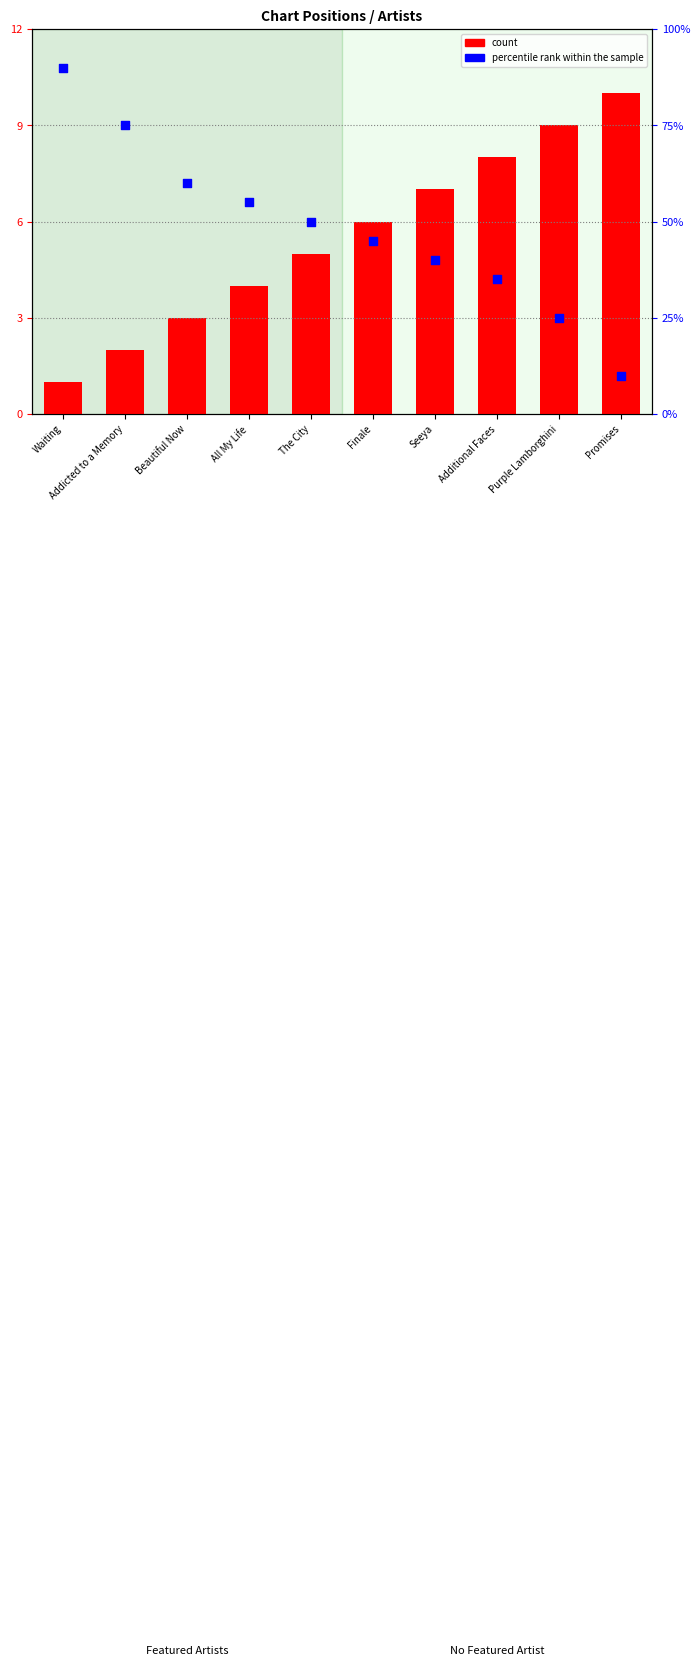

Which series reaches the minimum Y coordinate?

count